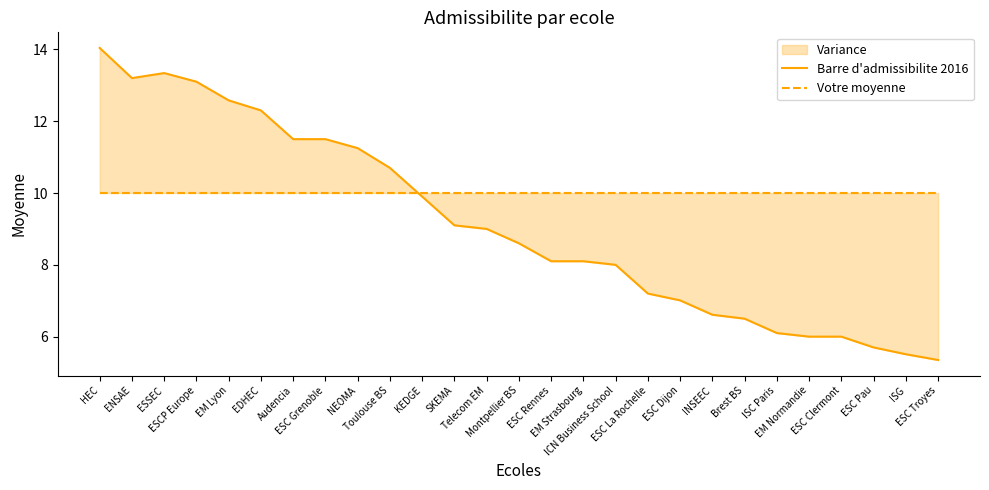

True or false: Barre d'admissibilite 2016 and Votre moyenne cross at least once.

True